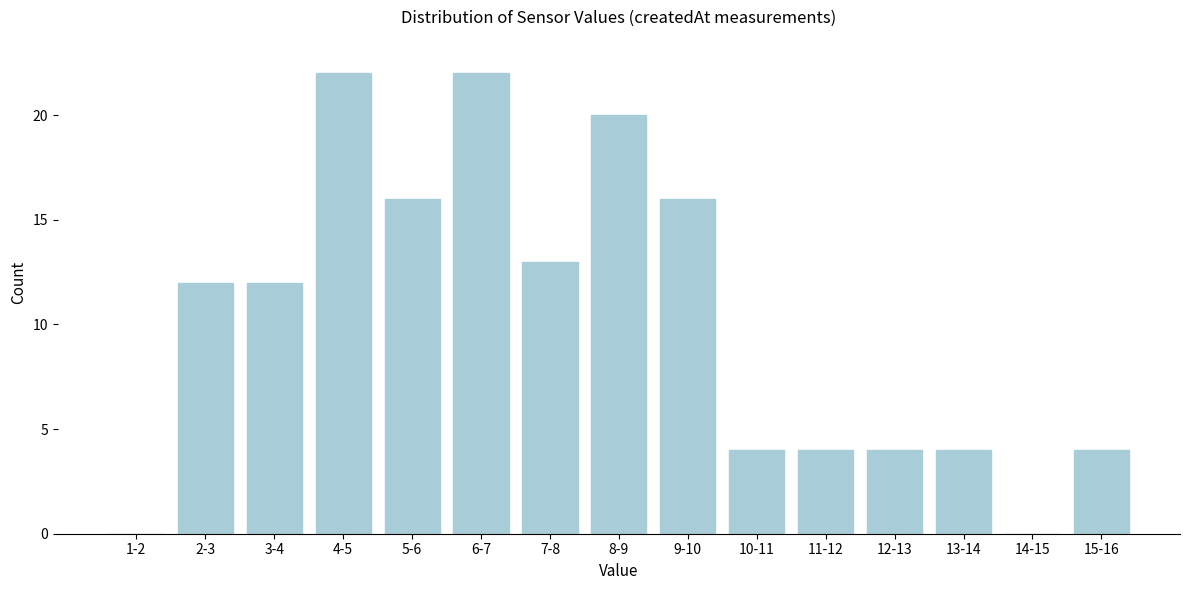

Reading right to left, transcribe all the data shown in this chart.

15-16=4	14-15=0	13-14=4	12-13=4	11-12=4	10-11=4	9-10=16	8-9=20	7-8=13	6-7=22	5-6=16	4-5=22	3-4=12	2-3=12	1-2=0